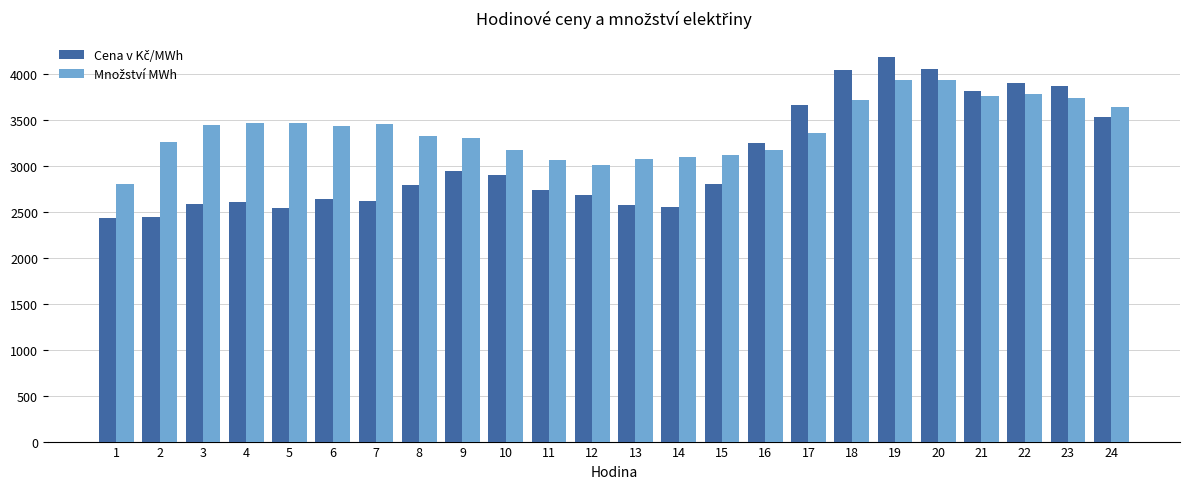

What is the minimum value shown in the chart?

2432.7